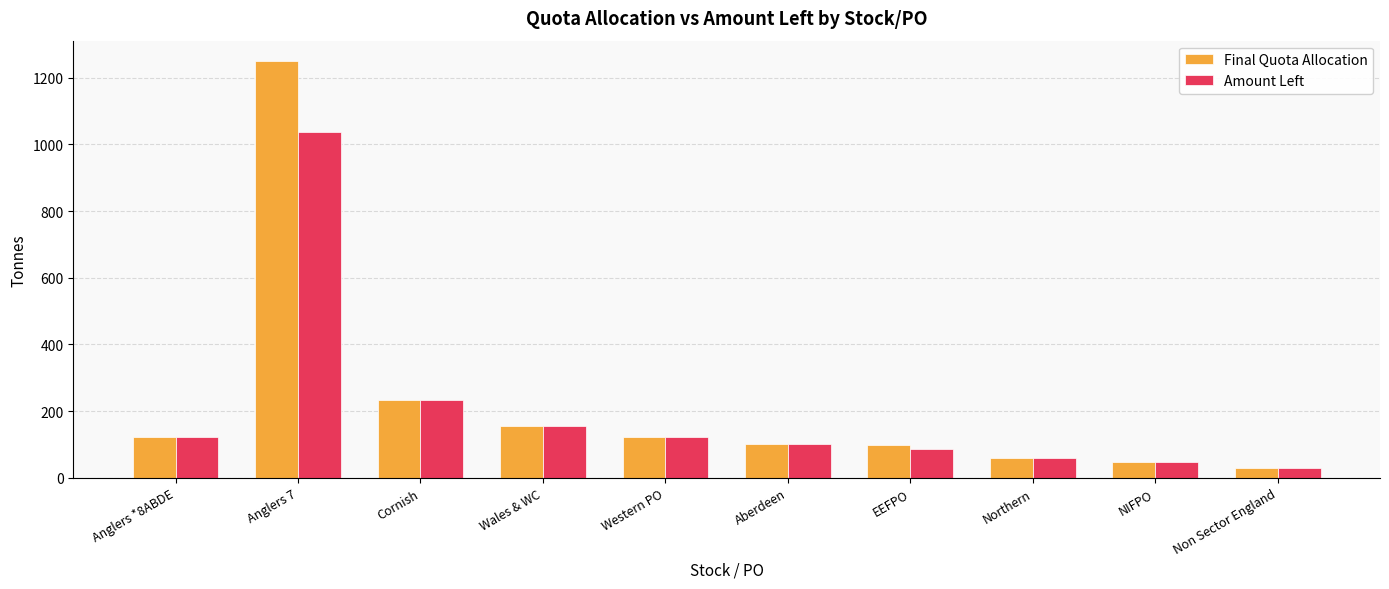

What is the total value across all series at Northern?

117.2